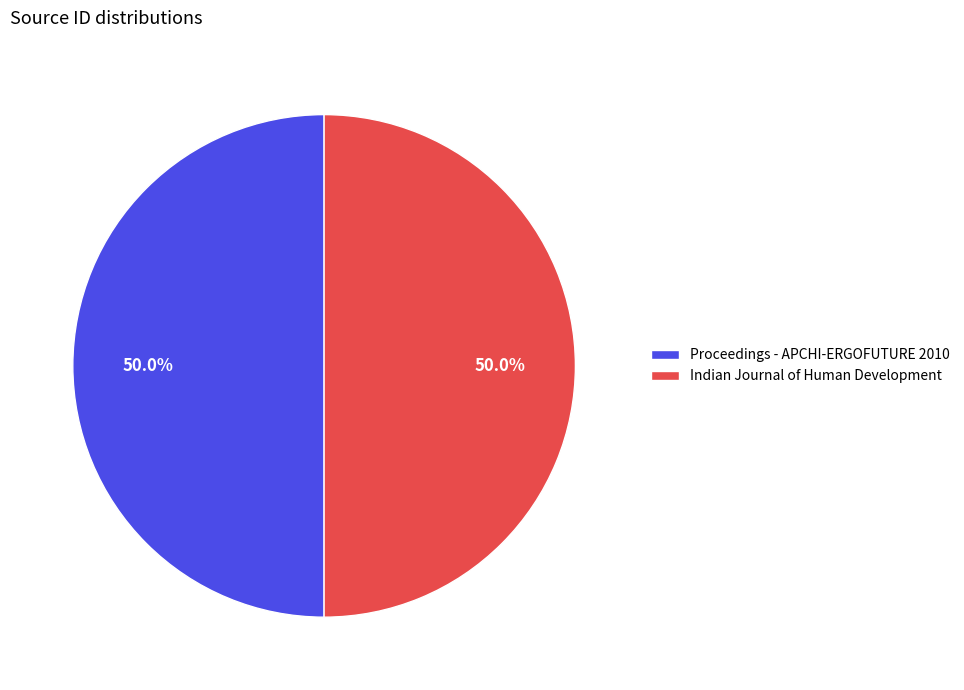

Count the number of slices in the pie.

2